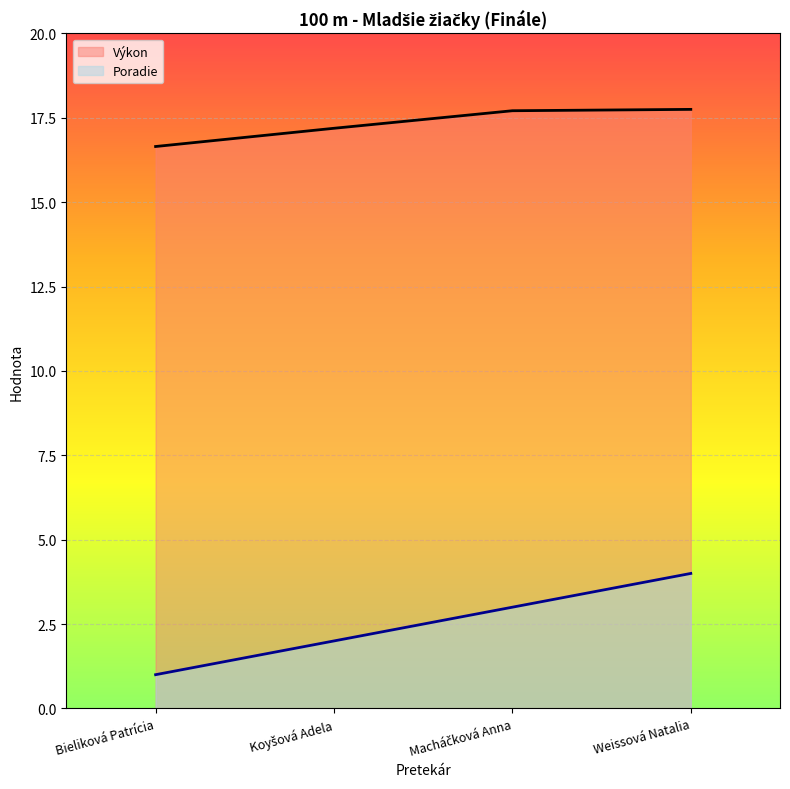

At which label does Výkon reach its minimum?

Bieliková Patrícia